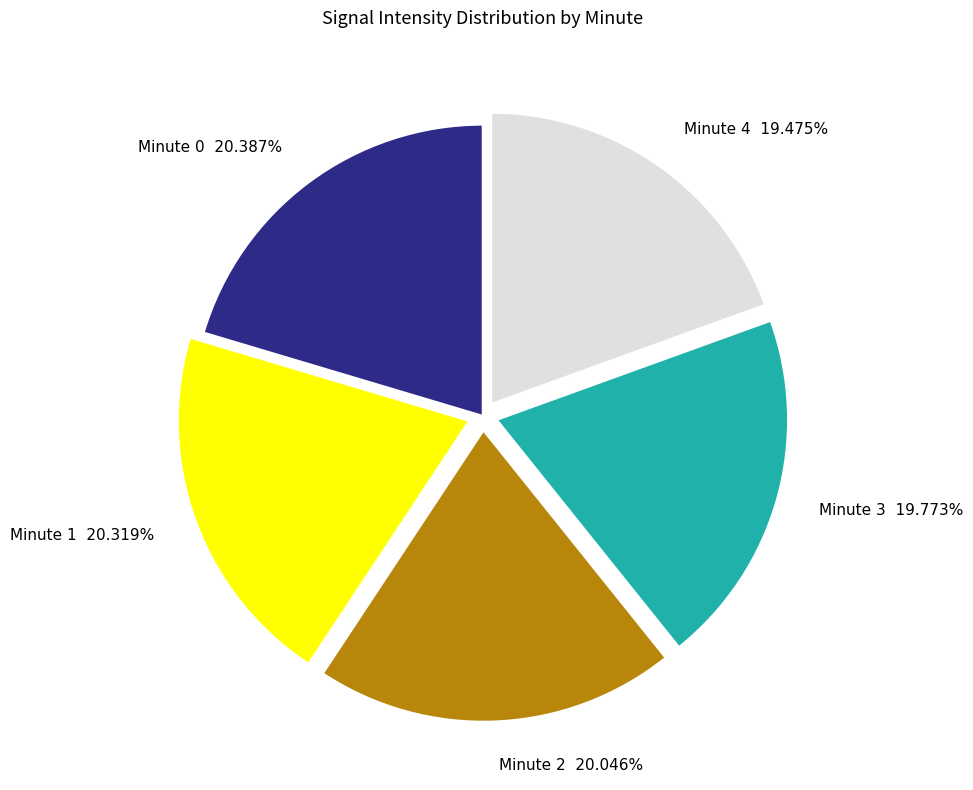

Is there a majority slice in this chart?

No